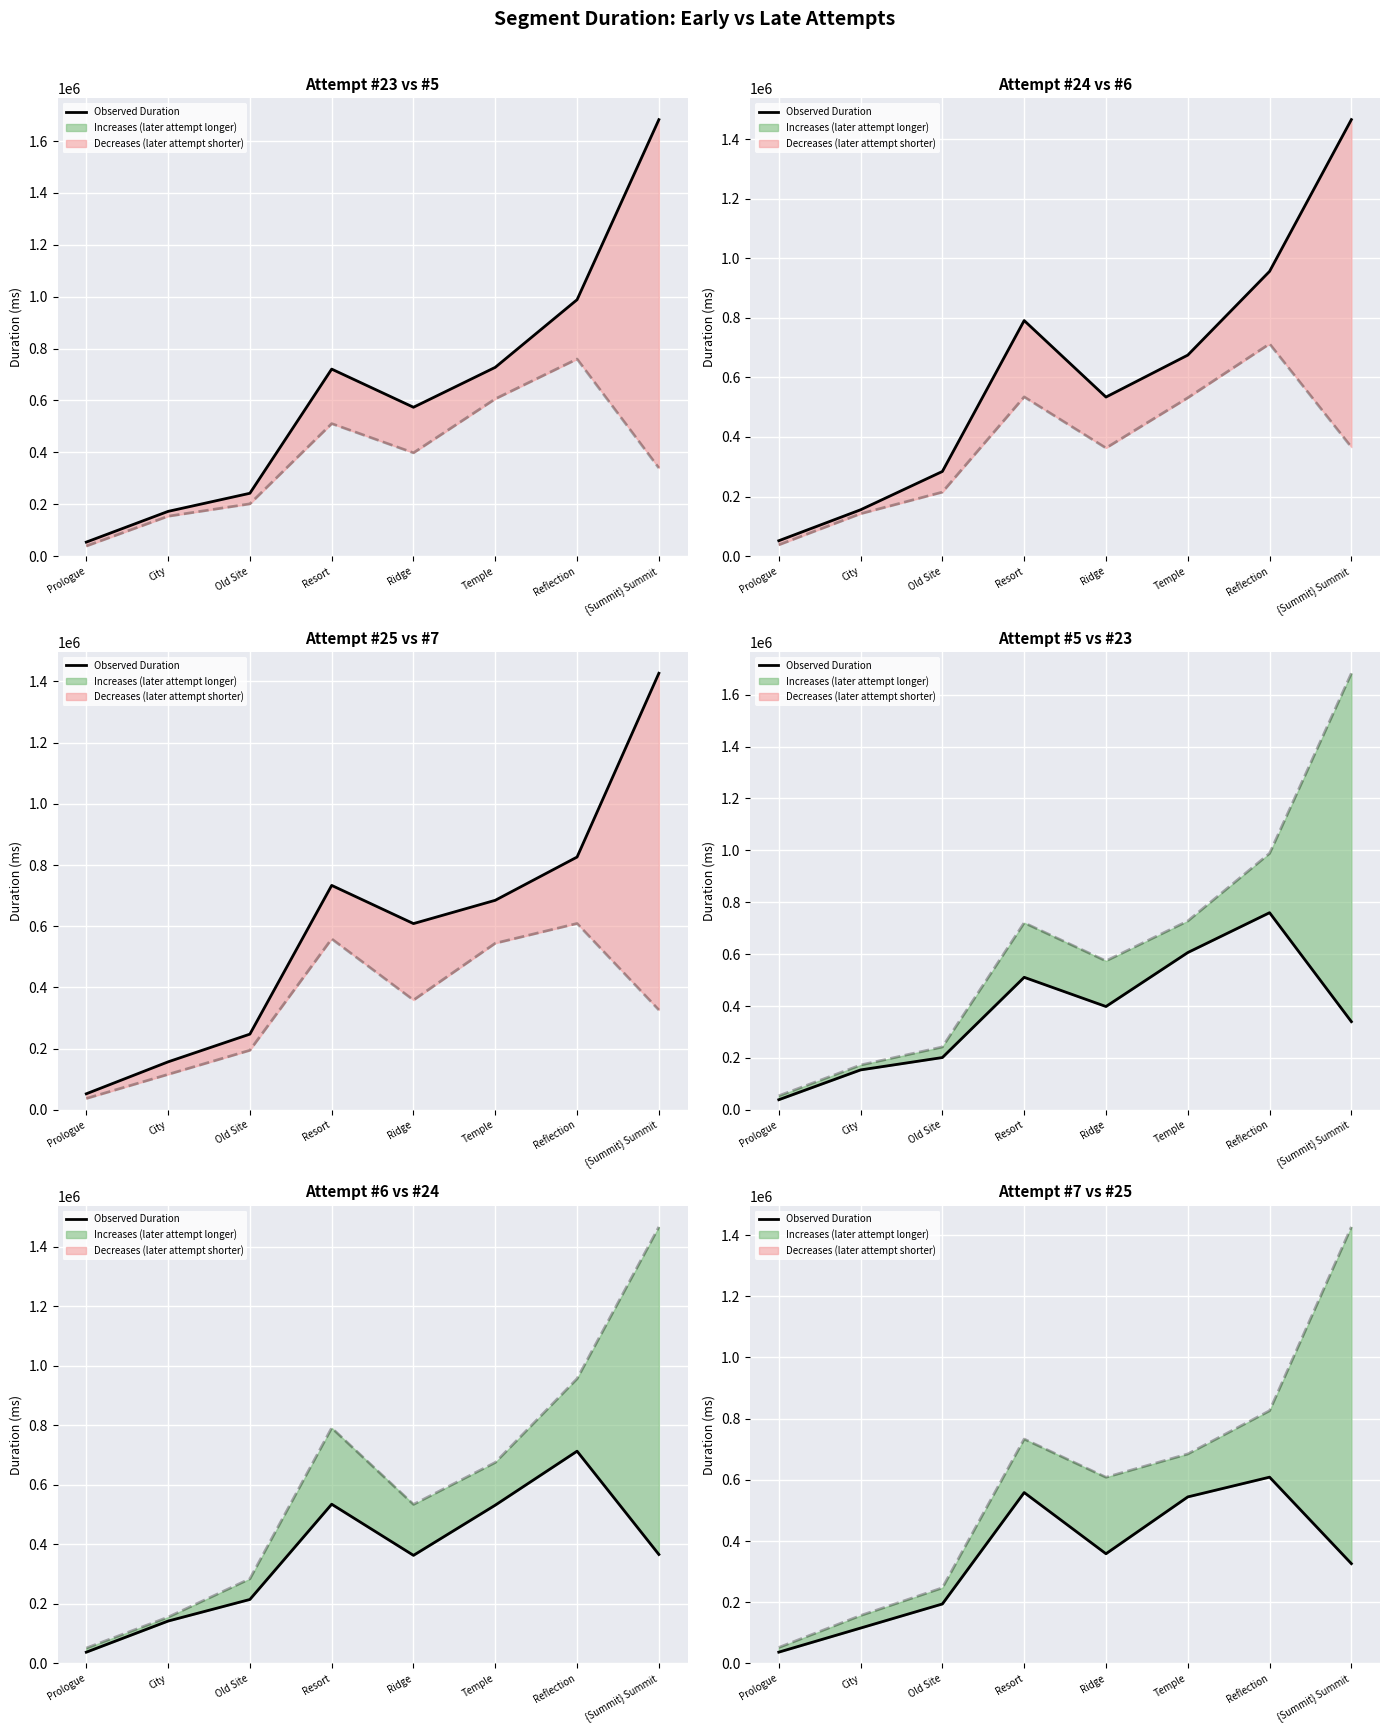

How many data points does each series have?

8